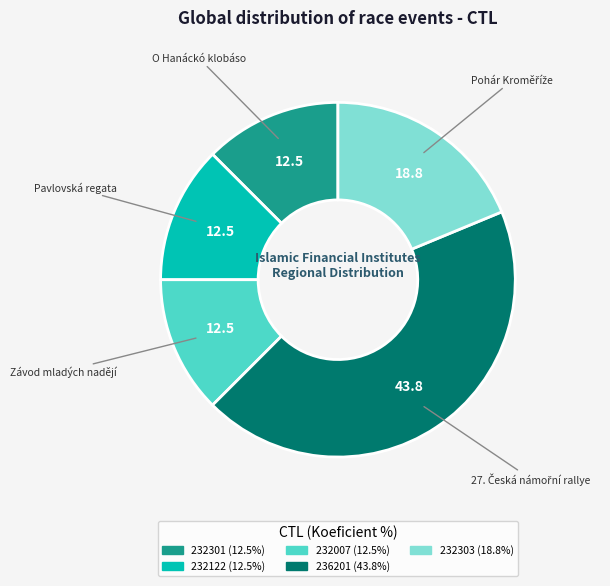

True or false: 232007 accounts for 12% of the total.

True